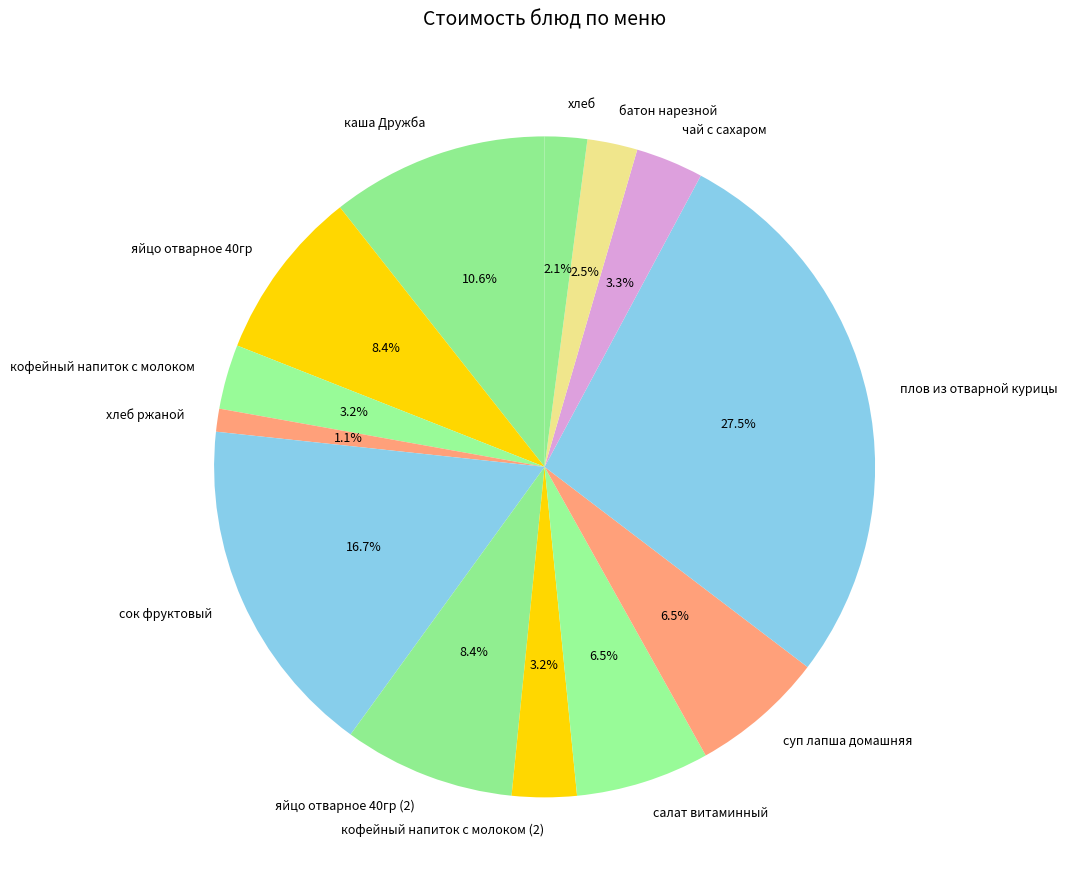

Which slice is the largest?

плов из отварной курицы